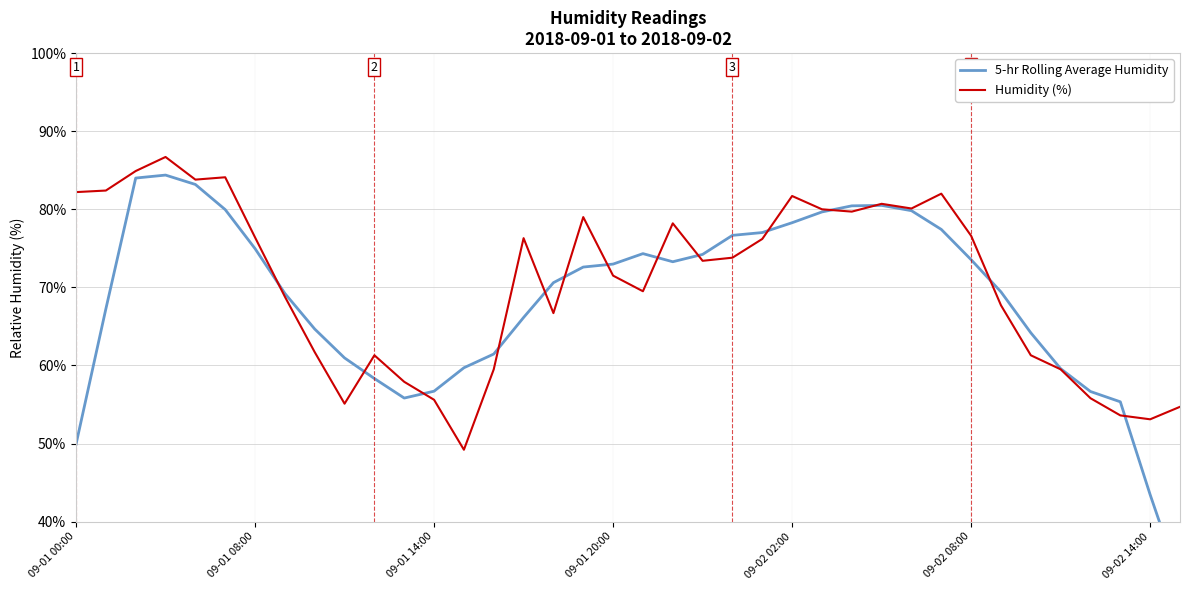

True or false: Humidity (%) has more than 2 interior local peaks.

True